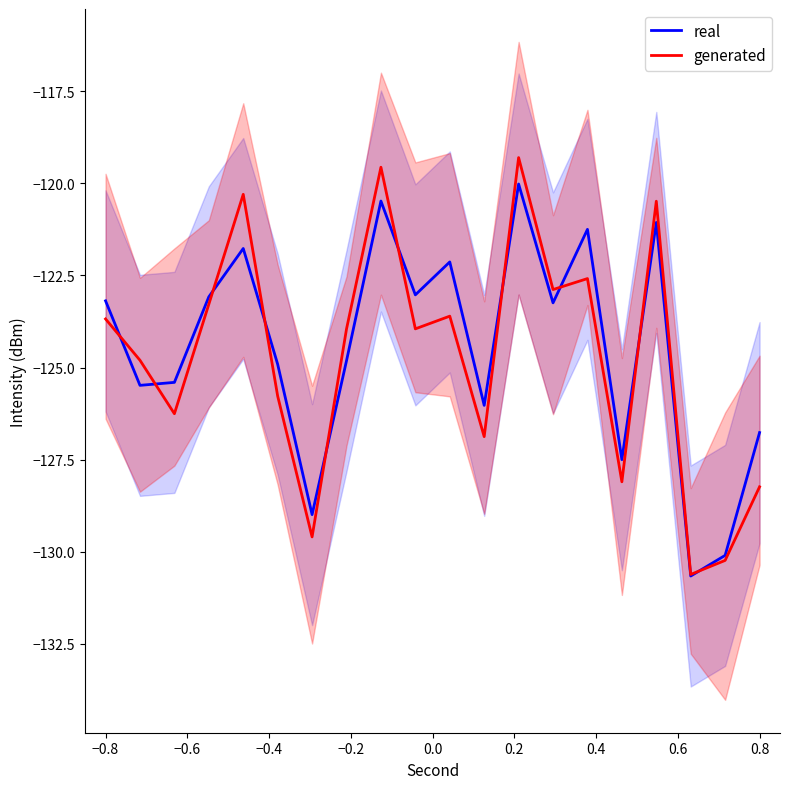

How many data points in real are less than -123?

14